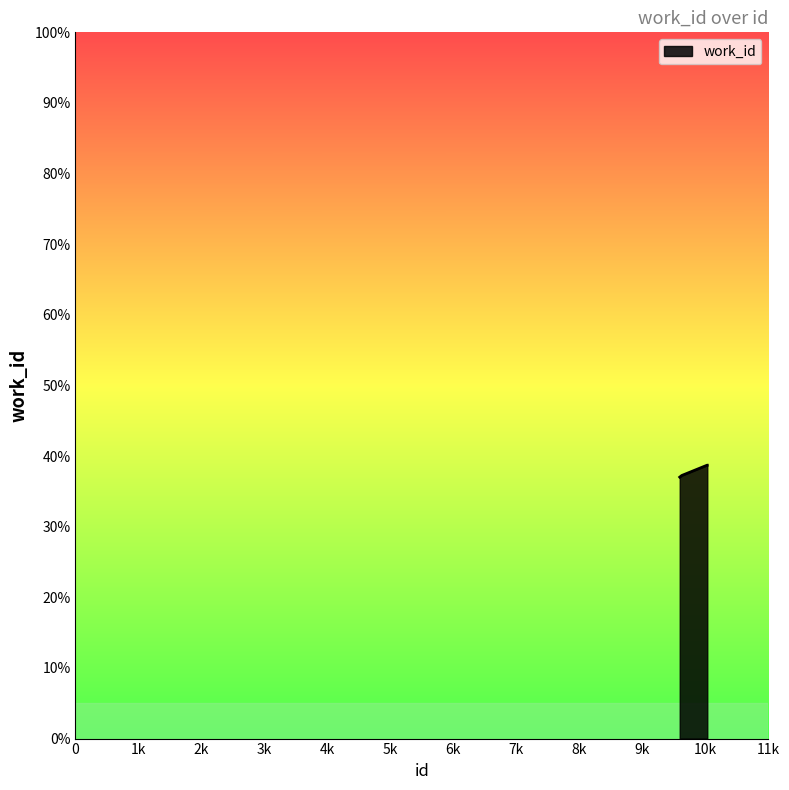

Reading left to right, transcribe all the data shown in this chart.

9592=0.4	9624=0.4	10027=0.4	10029=0.4